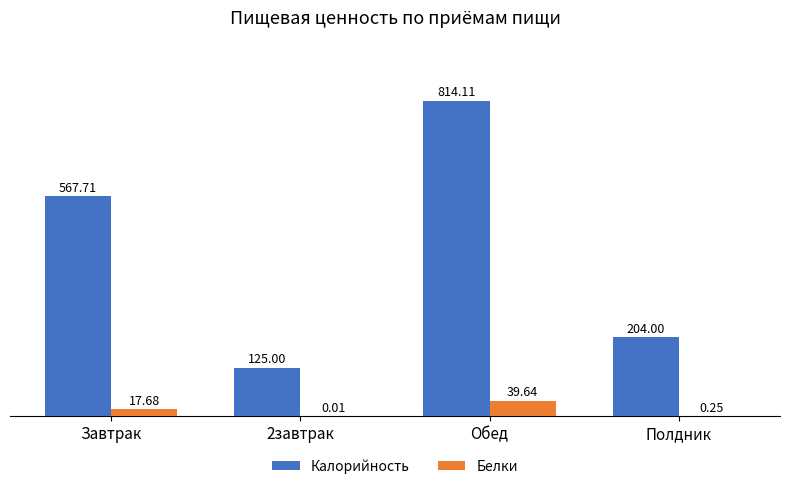

Which series has the largest total across all categories?

Калорийность